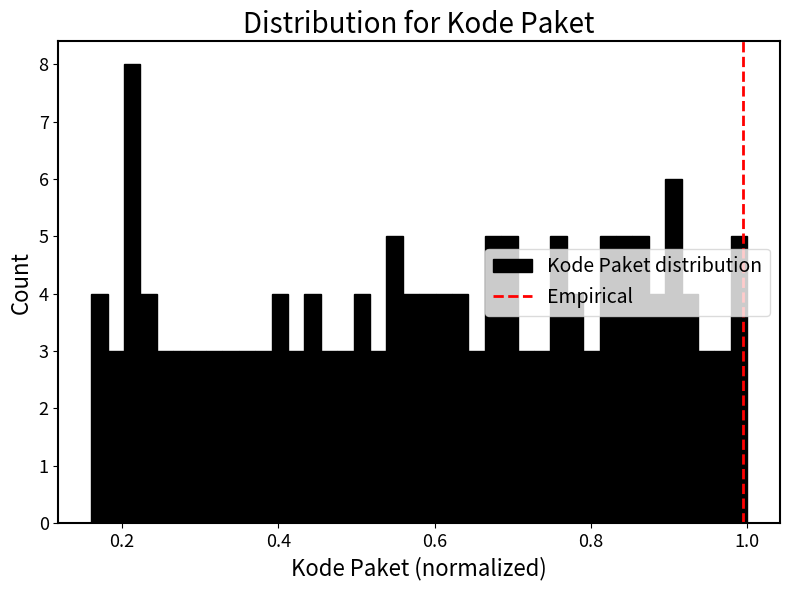

Read against the x-axis, roughly where is the centre of the tallest bar?

0.22